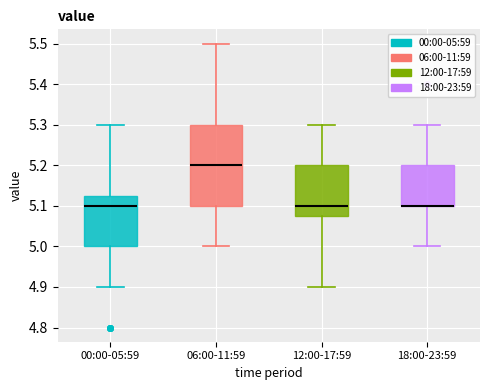

Reading left to right, read every box against the y-axis: the position of its median line, the range the box covers, and the ends of its whiskers. The values are not printed on the chart, so give them approximately, as read against the axis.

00:00-05:59: median 5.10, box 5.00 to 5.13, whiskers 4.90 to 5.30
06:00-11:59: median 5.20, box 5.10 to 5.30, whiskers 5.00 to 5.50
12:00-17:59: median 5.10, box 5.08 to 5.20, whiskers 4.90 to 5.30
18:00-23:59: median 5.10 (drawn on the box's lower edge), box 5.10 to 5.20, whiskers 5.00 to 5.30